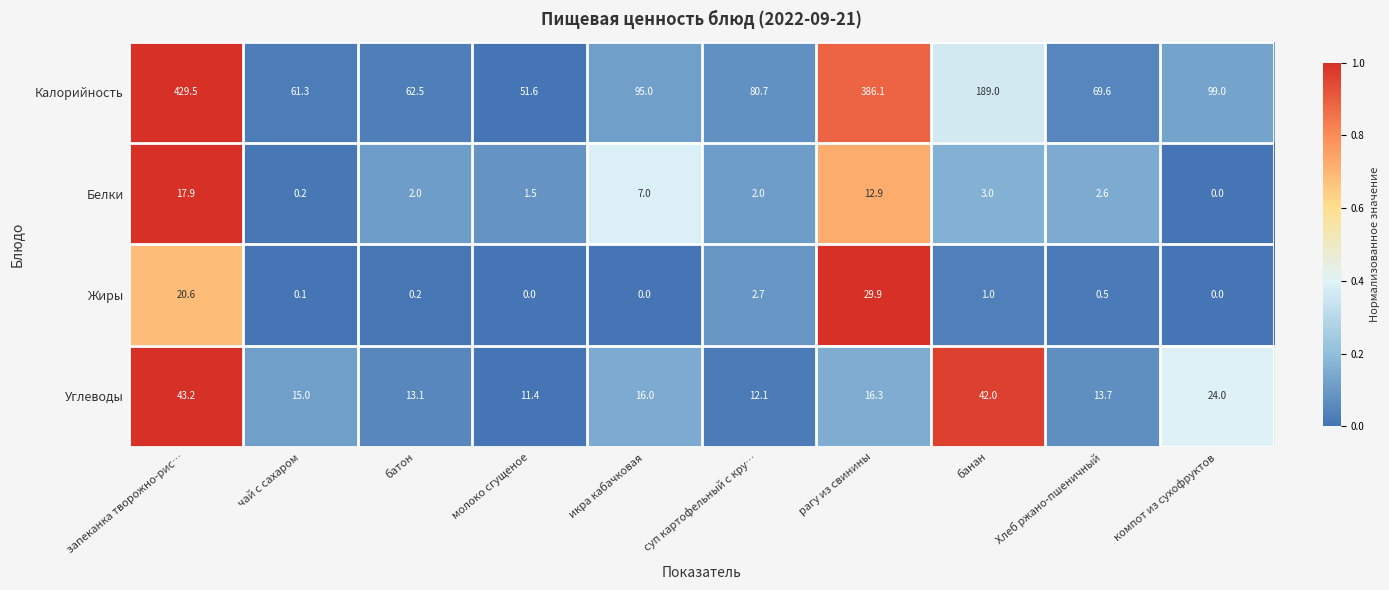

Rank the series by their maximum value, from highest to lowest.

Калорийность, Углеводы, Жиры, Белки